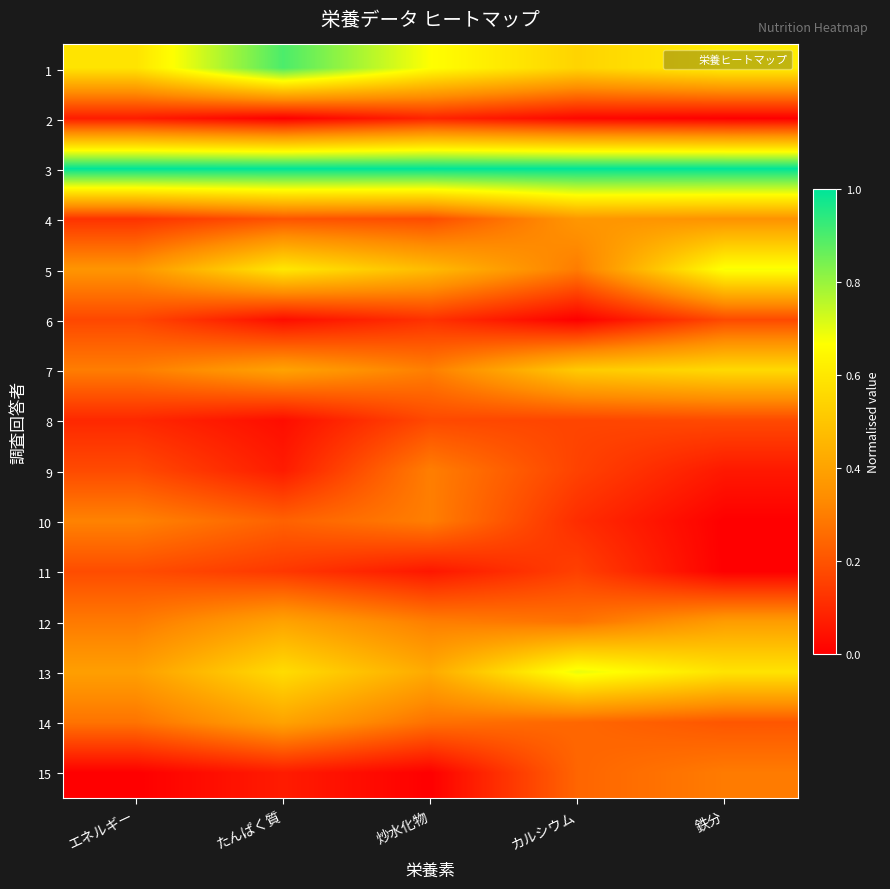

List the series in order of their peak value, highest first.

3, 1, 13, 5, 7, 12, 14, 4, 10, 9, 15, 11, 6, 8, 2